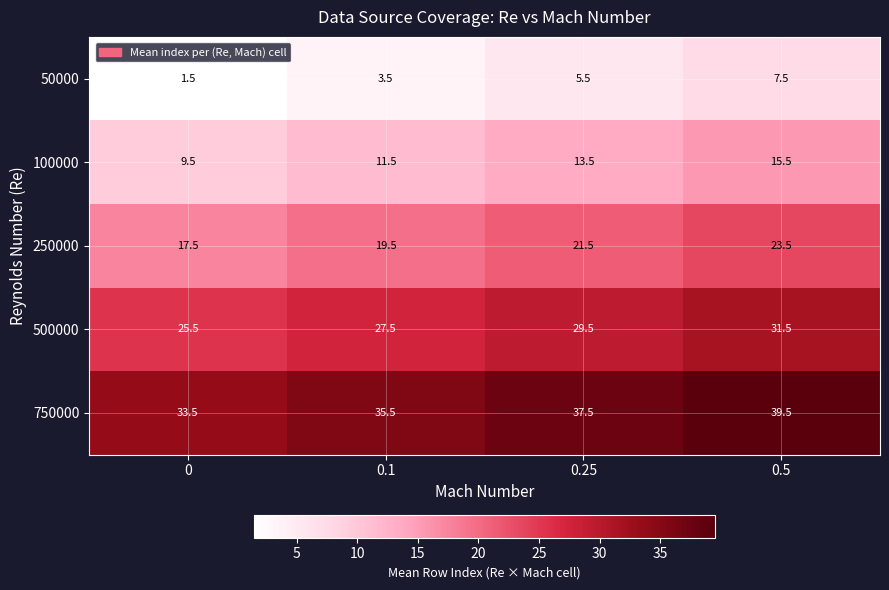

What is the approximate value of 100000 at 0.25?

13.5